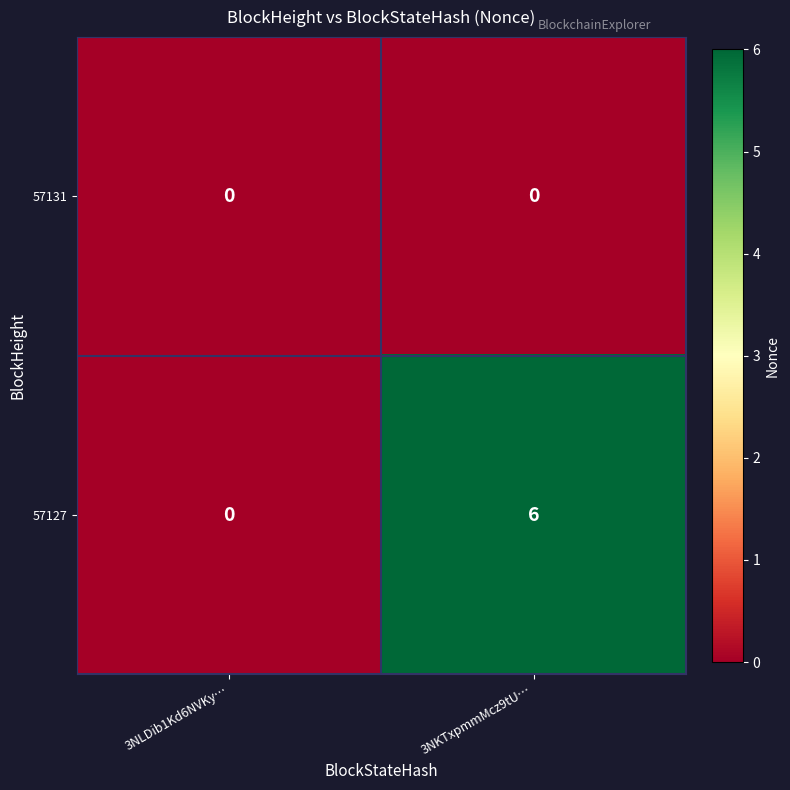

Is it true that 57131 equals 0 at 3NLDib1Kd6NVKy…?

True